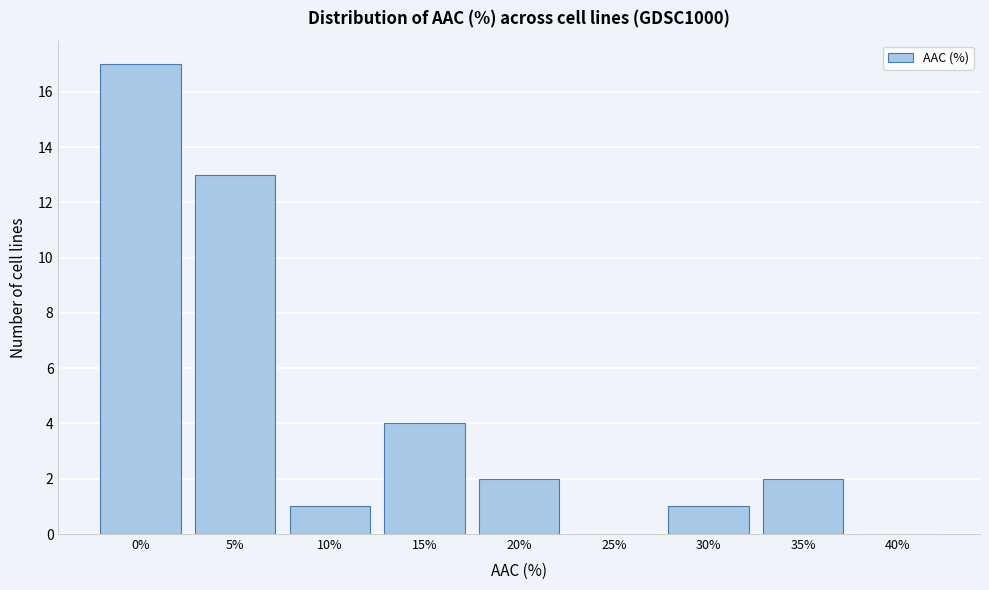

Which has a higher value, 25% or 5%?

5%